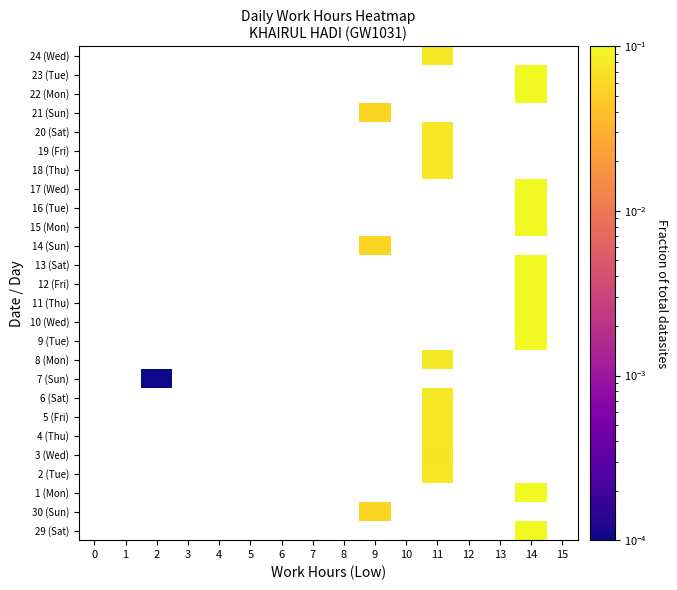

How many values in 18 (Thu) are above zero?

1